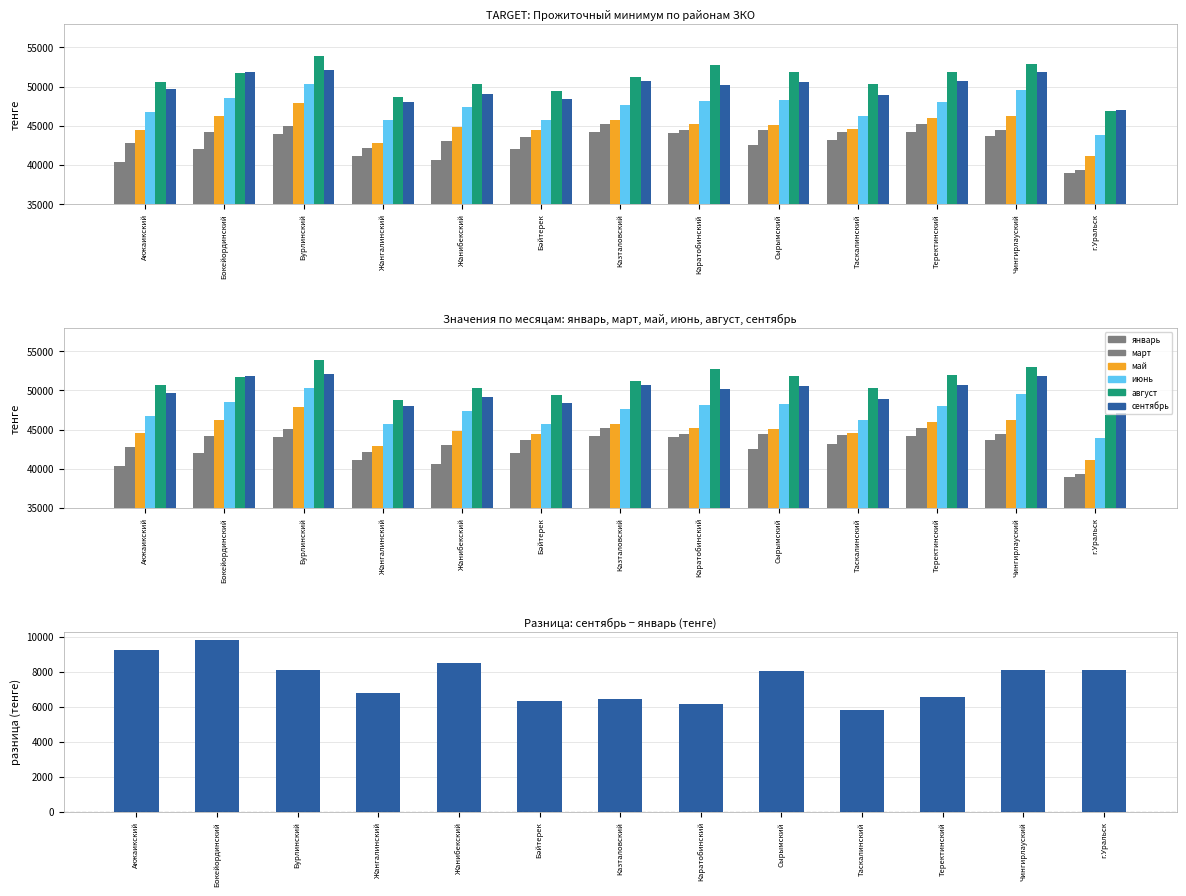

List the labels in order of март value, smallest first.

г.Уральск, Жангалинский, Акжаикский, Жанибекский, Бәйтерек, Бокейординский, Таскалинский, Чингирлауский, Каратобинский, Сырымский, Бурлинский, Казталовский, Теректинский